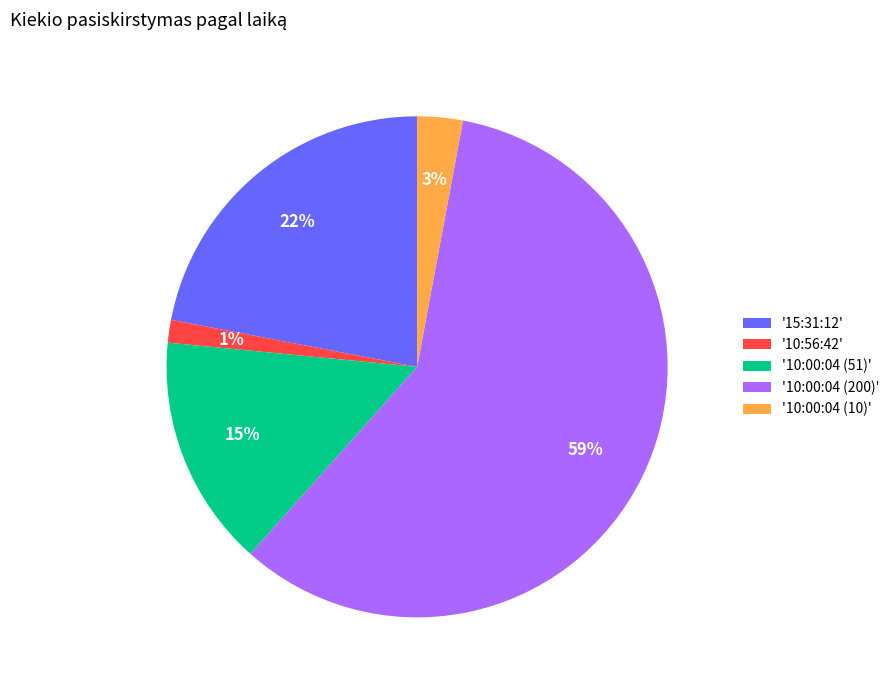

The '15:31:12' slice represents 22% of the pie. True or false?

True